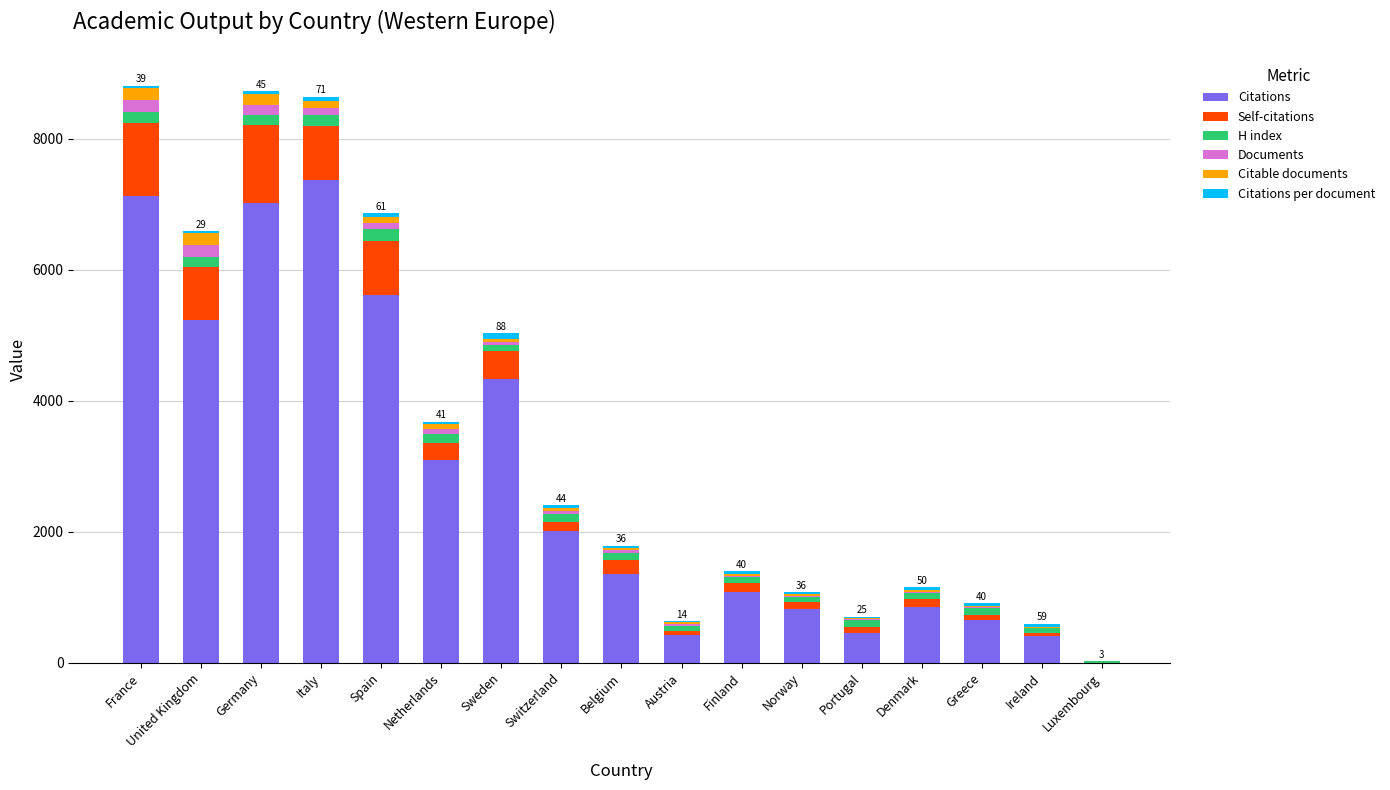

What is the total value across all series at Ireland?

598.9